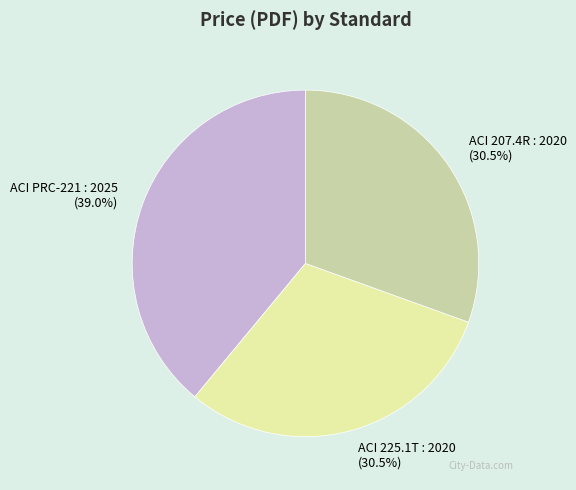

Which category has the biggest portion of the pie?

ACI PRC-221 : 2025